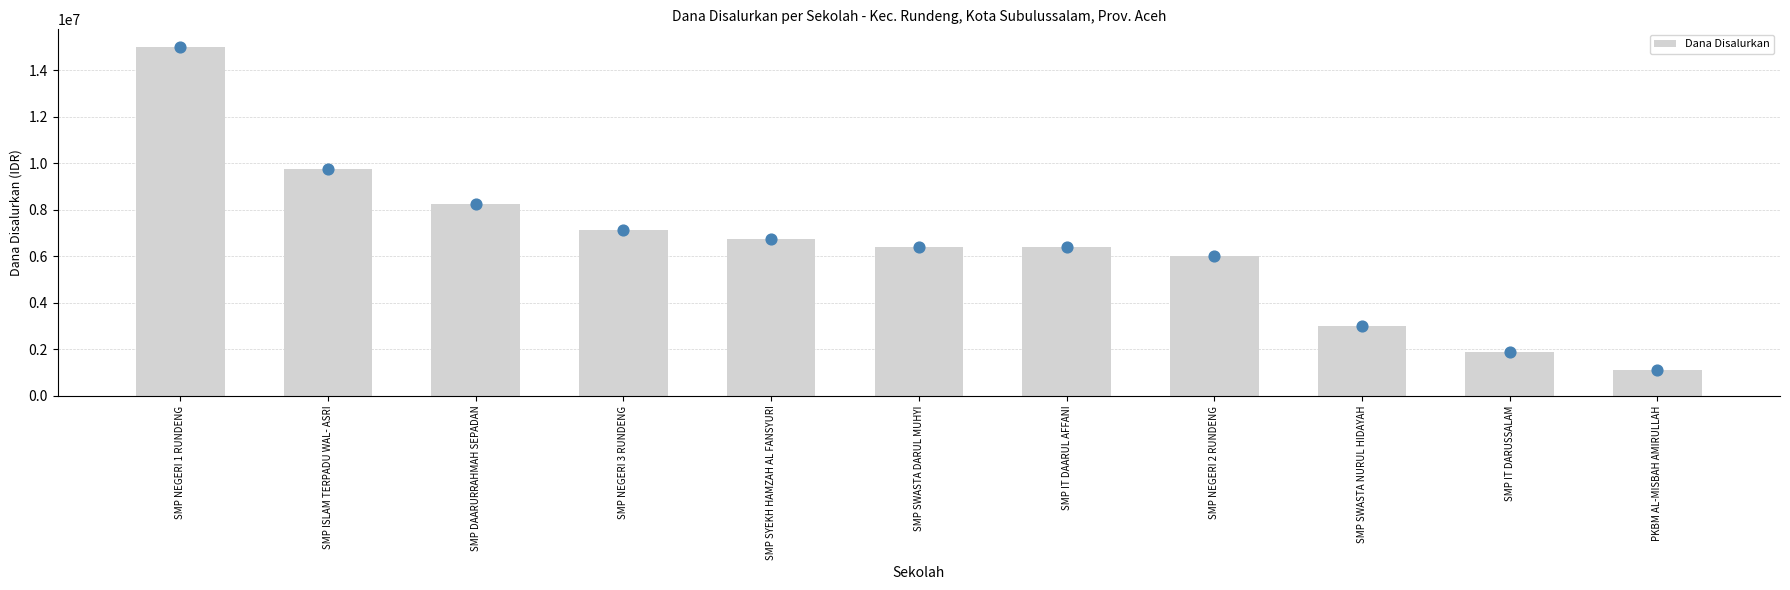

Which has a higher value, SMP SYEKH HAMZAH AL FANSYURI or SMP DAARURRAHMAH SEPADAN?

SMP DAARURRAHMAH SEPADAN